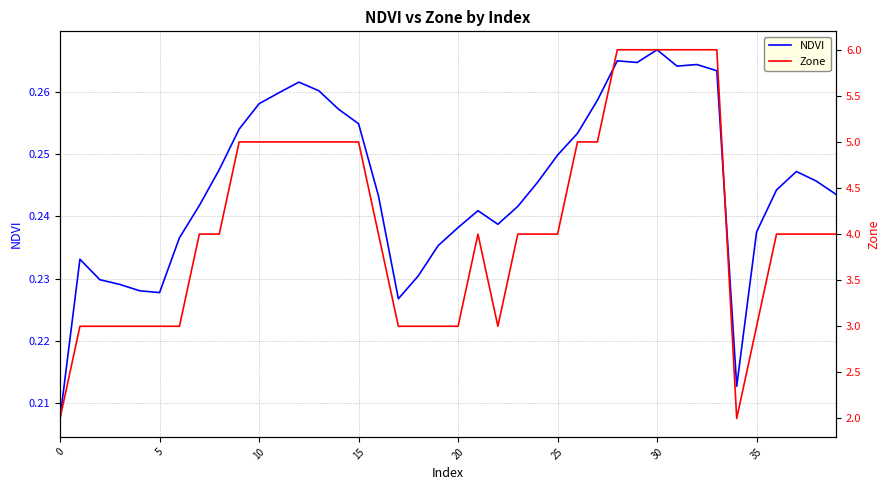

List the series in order of their overall mean, lowest first.

NDVI, Zone